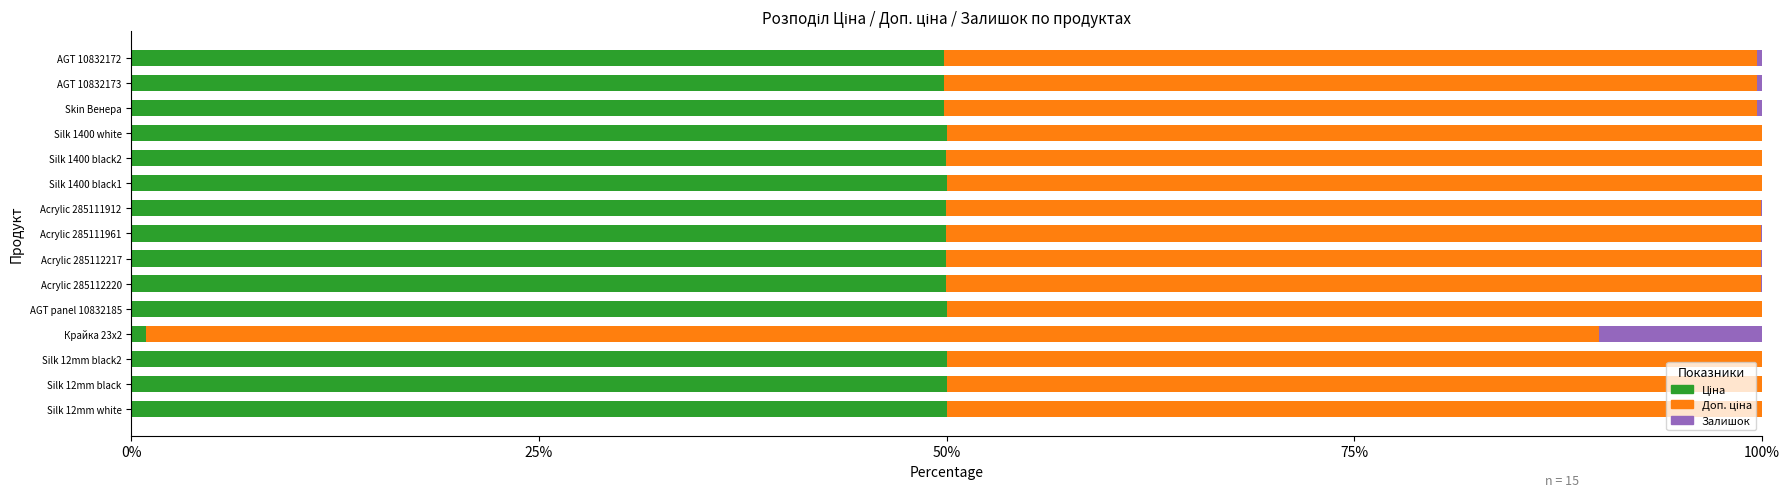

What is the total value across all series at Silk 12mm black?

100.0